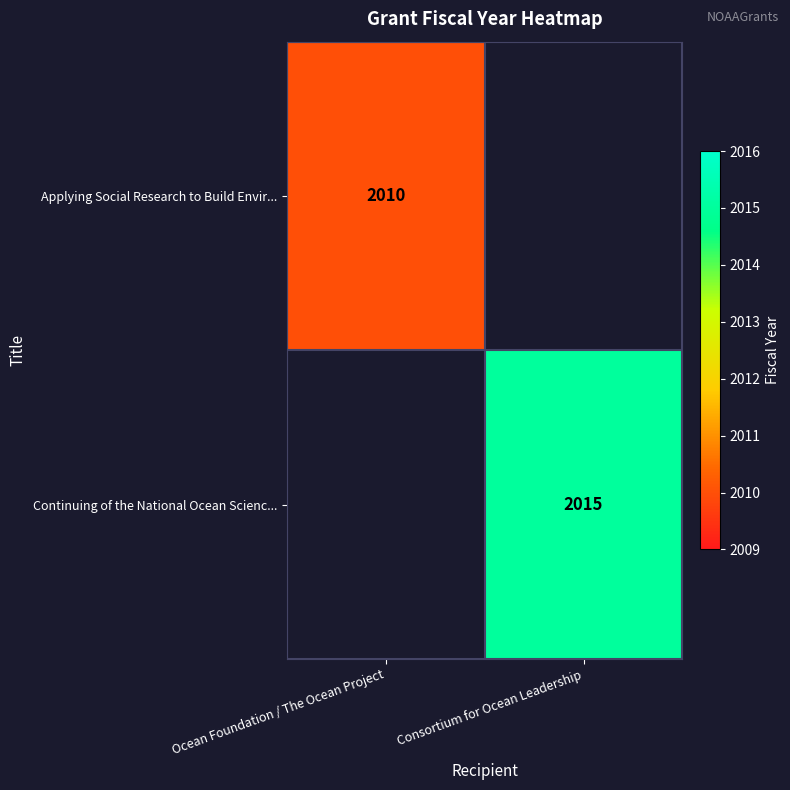

The Continuing of the National Ocean Scienc... series shows 2015 at Consortium for Ocean Leadership. True or false?

True